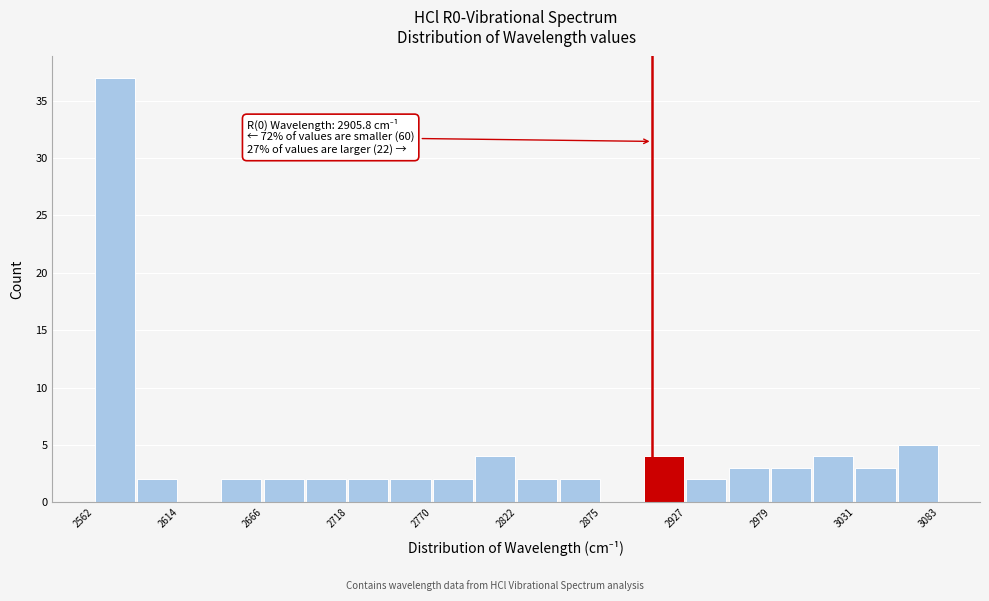

Read against the x-axis, roughly where is the centre of the tallest bar?

2570